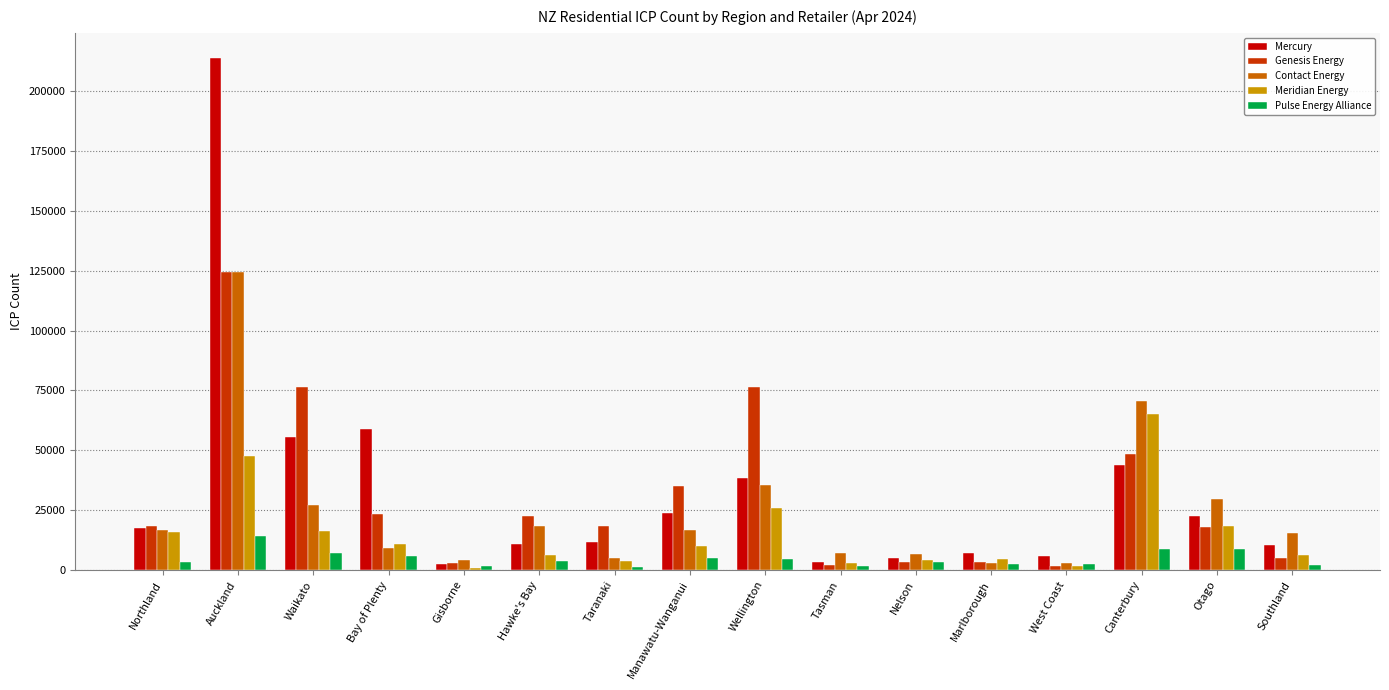

At which category is the sum across all series the highest?

Auckland